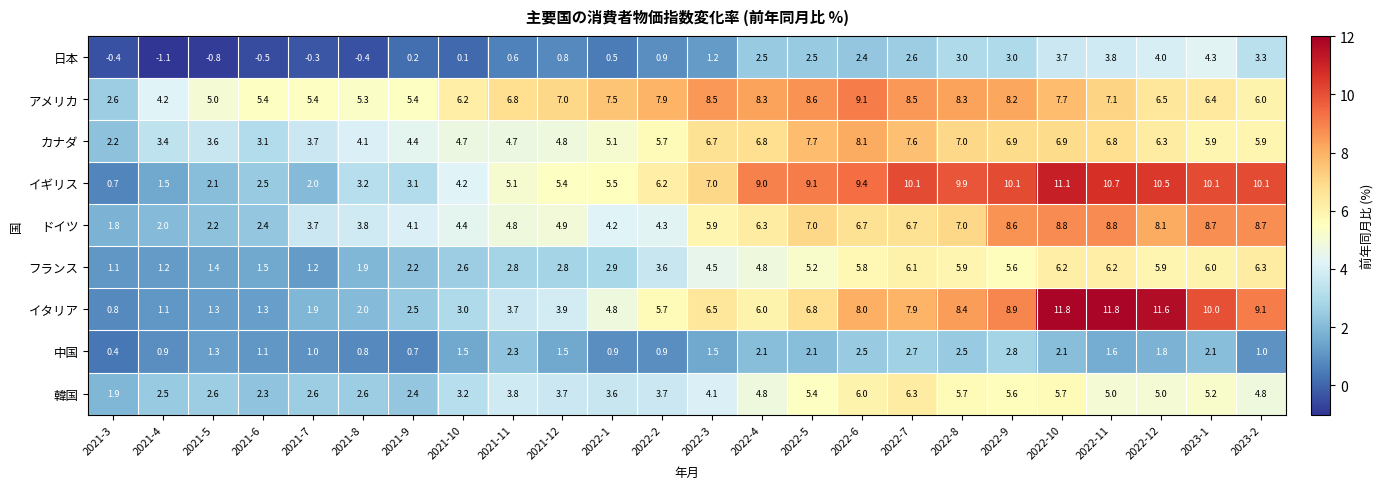

What is the difference between the maximum and minimum values in the アメリカ series?

6.5